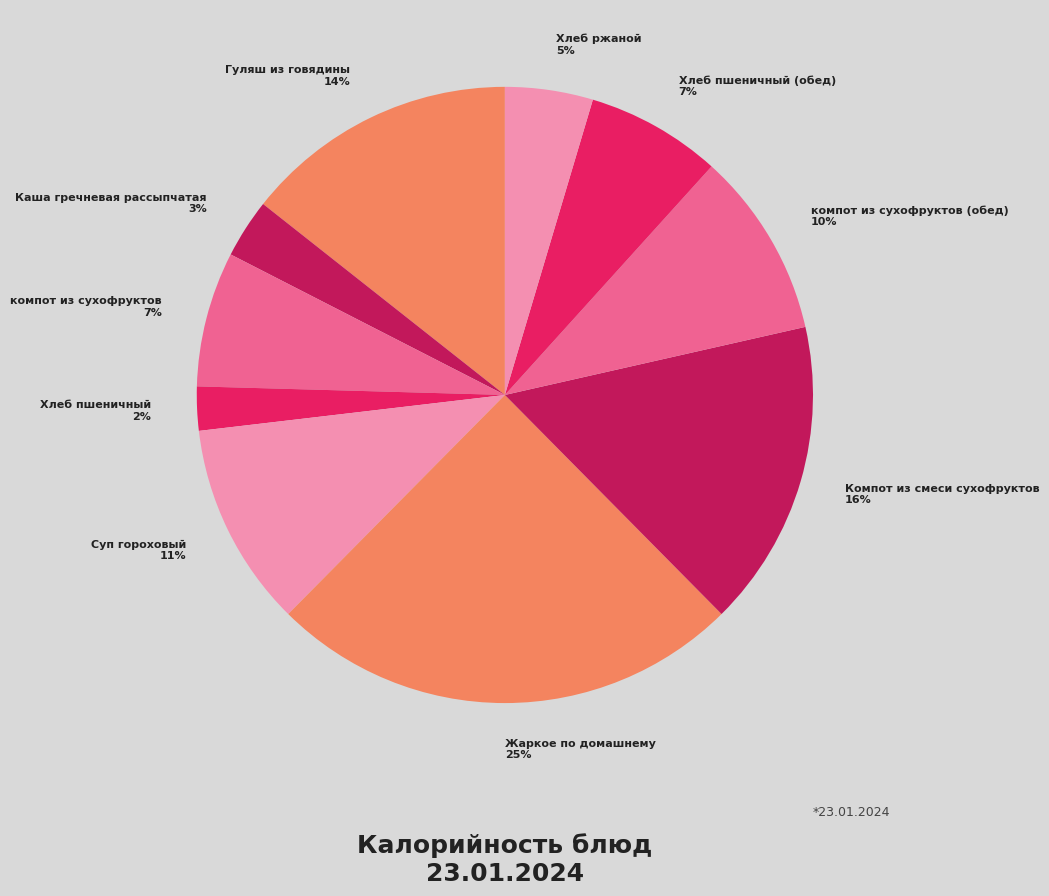

Is the sum of Жаркое по домашнему and Суп гороховый greater than half?

No